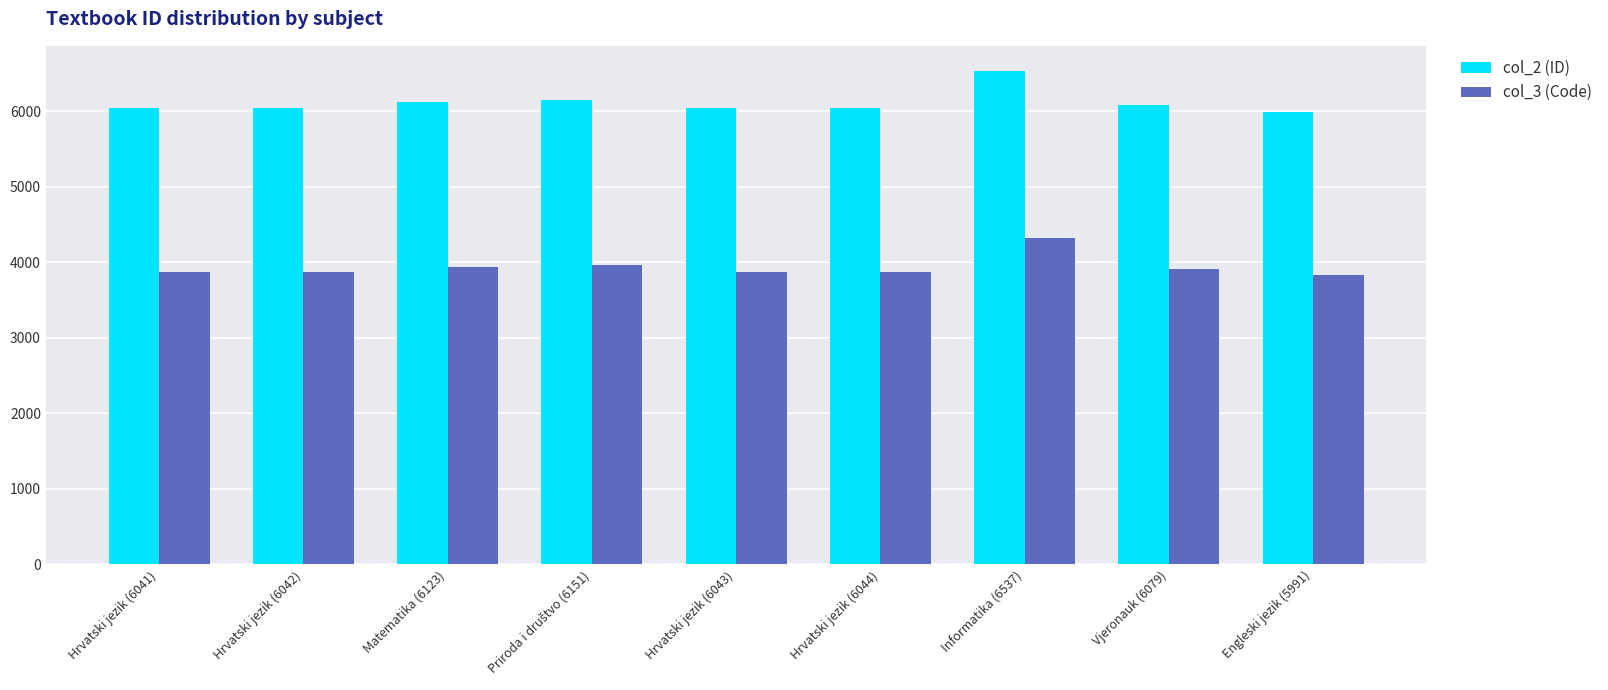

What is the highest value of the col_2 (ID) series?

6537